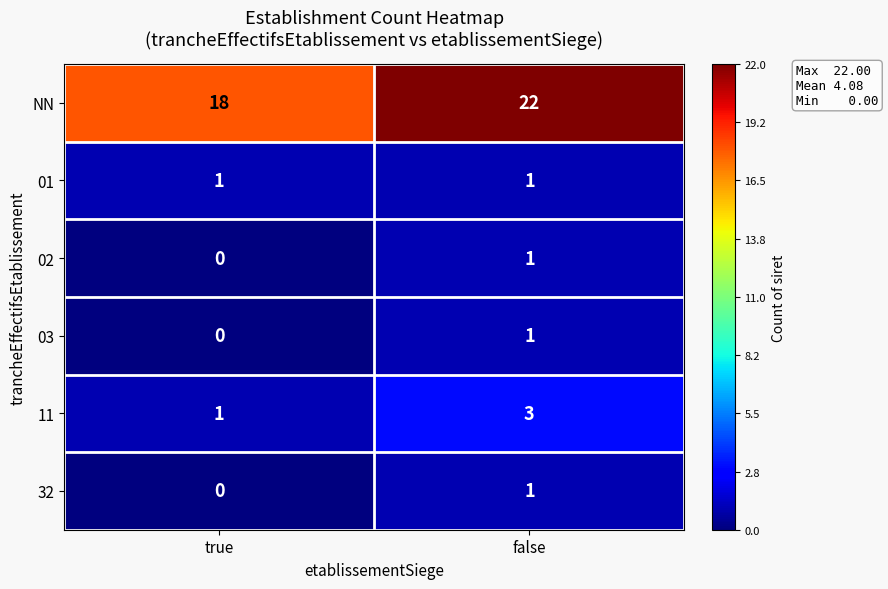

Is it true that 32 equals 1 at false?

True